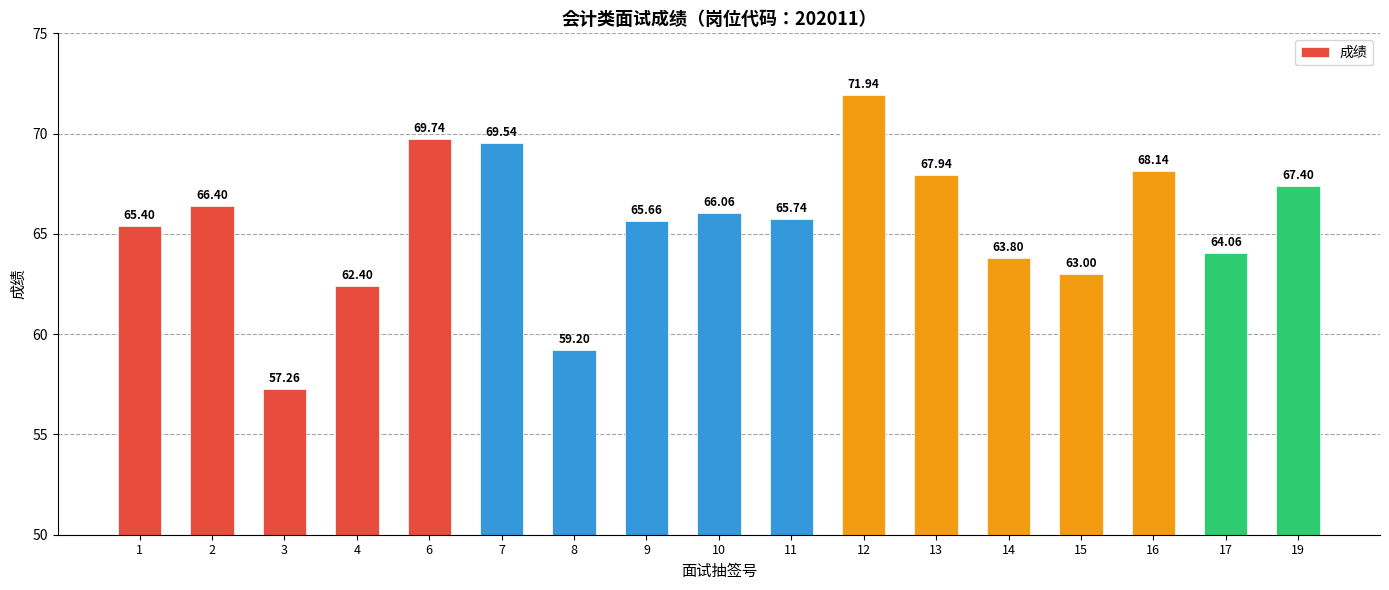

Where does the data first go above 65?

1